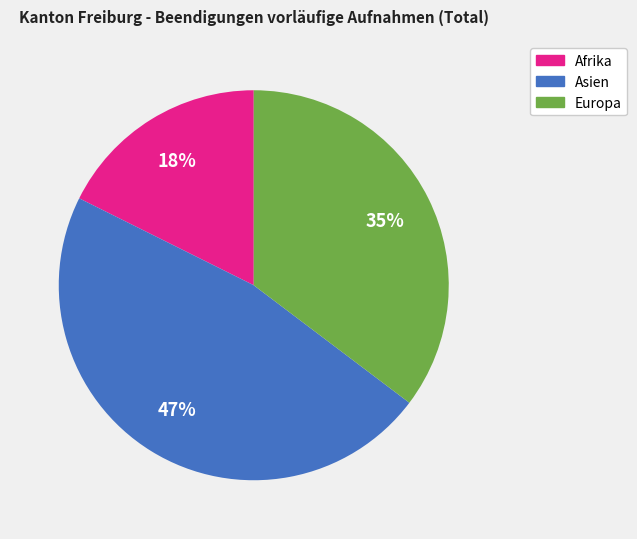

Is there any slice that represents more than half of the pie?

No